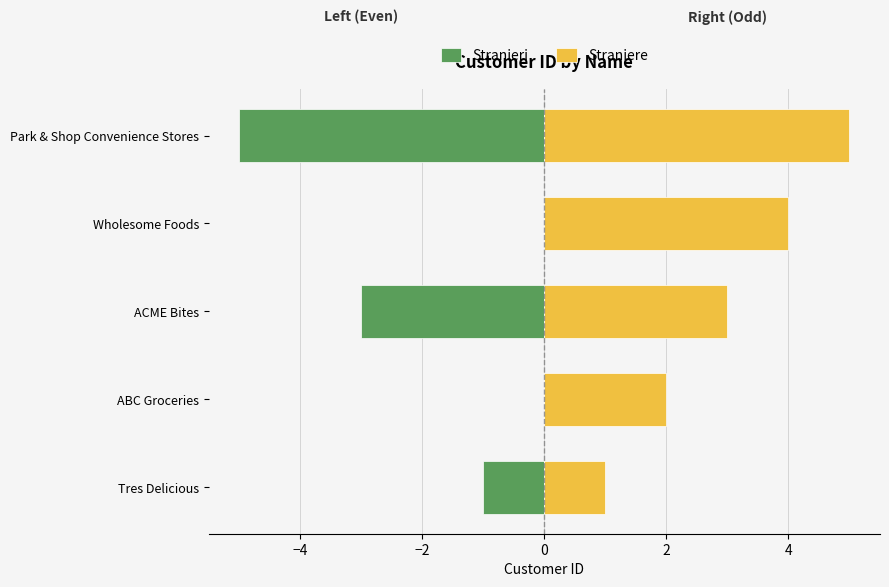

True or false: Straniere has a value of 4 at Wholesome Foods.

True